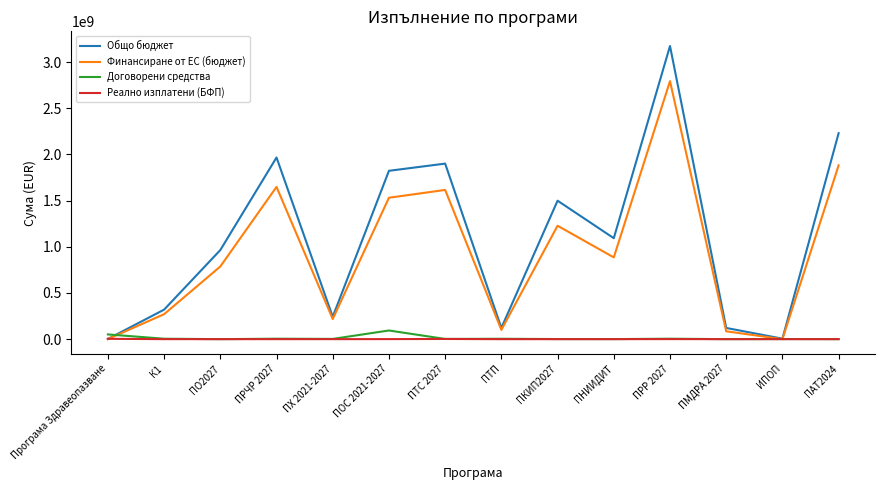

Where is the first local maximum for Общо бюджет?

ПРЧР 2027